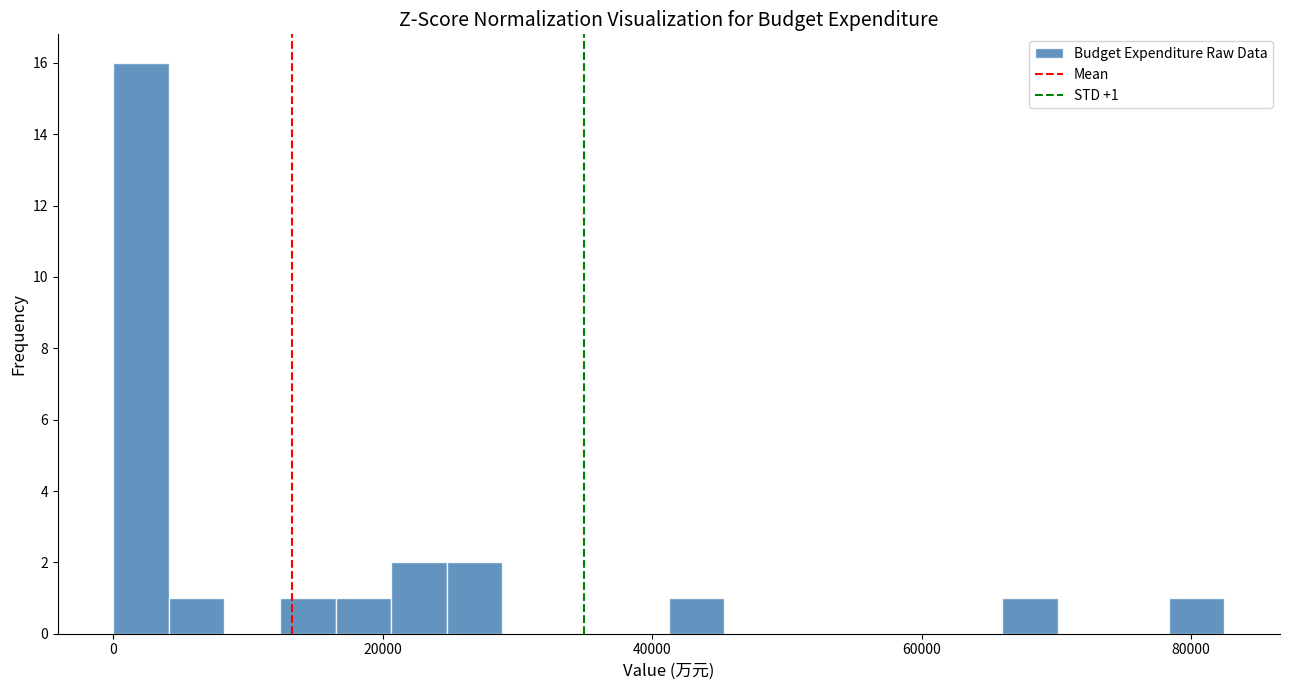

Around what value on the x-axis is the tallest bar? Give the approximate position of its centre, as read against the axis.

2000